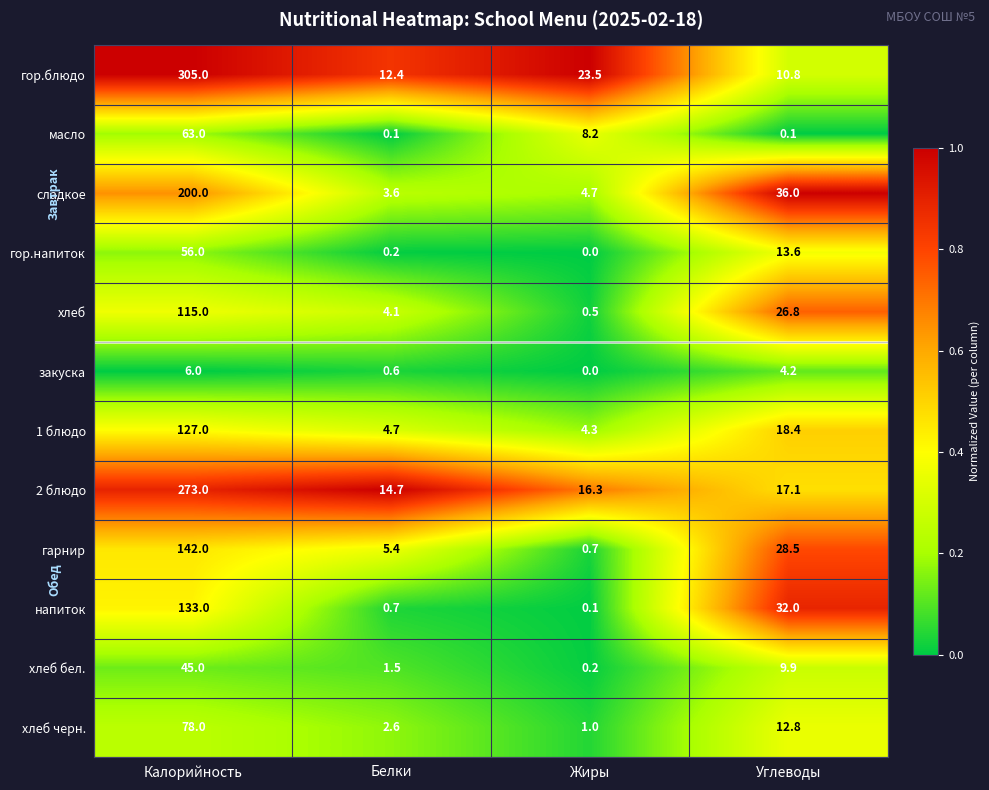

Where does the сладкое series first go above 36?

Калорийность